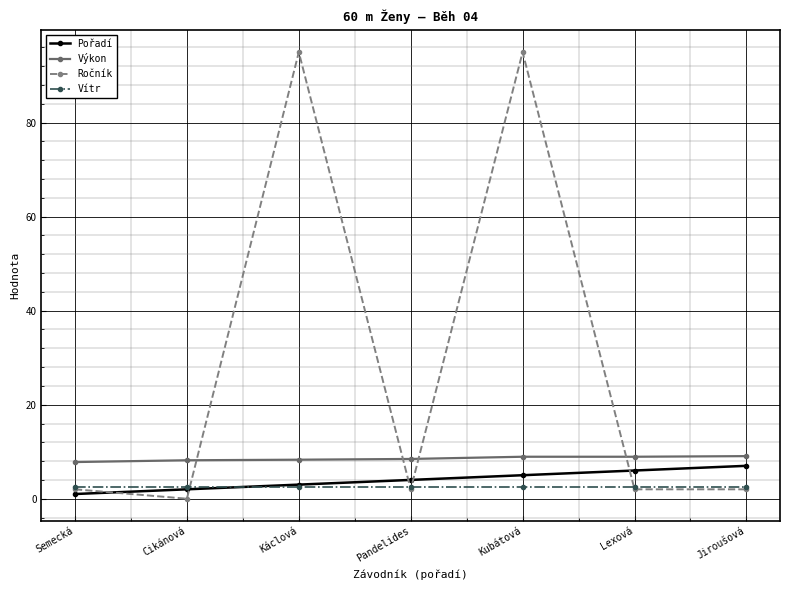

True or false: Výkon has a value of 8.3 at Káclová.

True